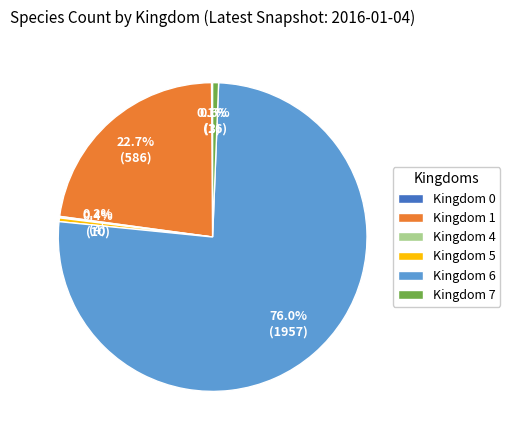

What percentage is NOT represented by Kingdom 5?

99.6%